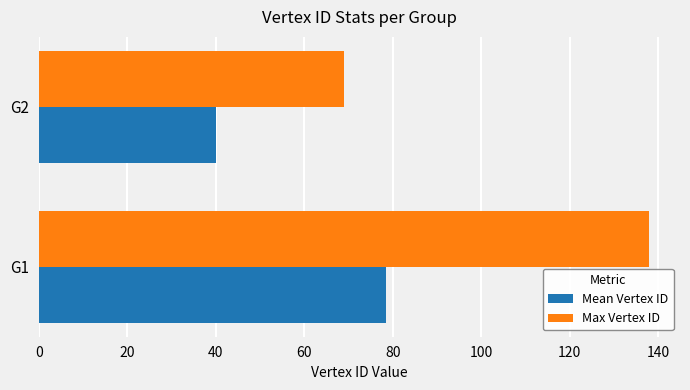

What are all the series names shown in the legend?

Mean Vertex ID, Max Vertex ID